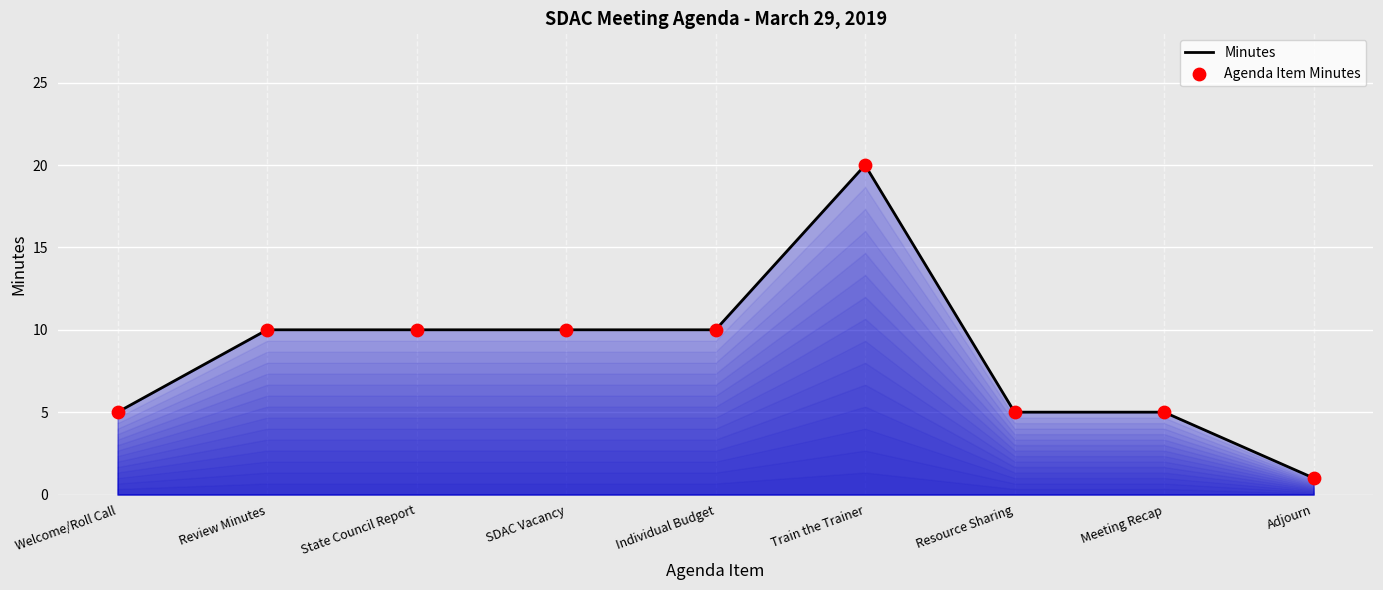

Which category has the lowest value across all series?

Adjourn